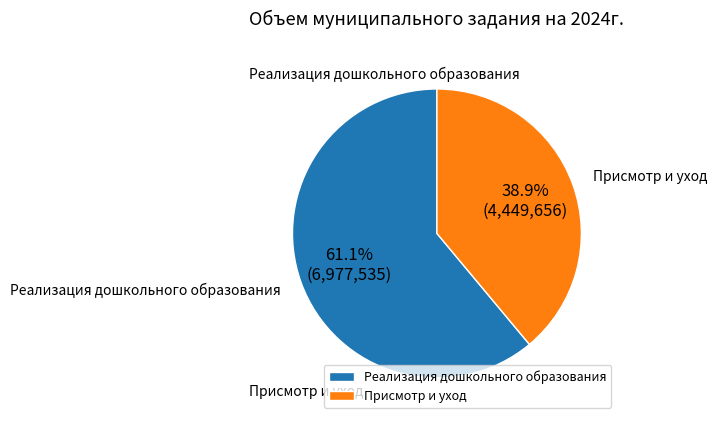

The Реализация дошкольного образования slice represents 61% of the pie. True or false?

True